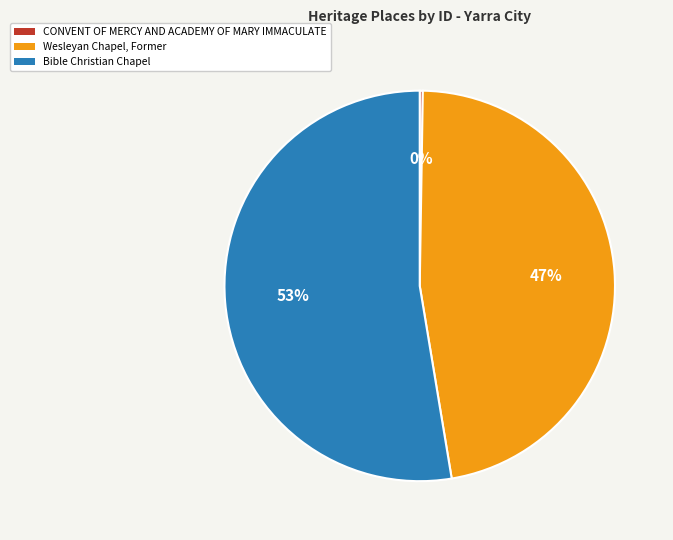

What is the ratio of the value at Wesleyan Chapel, Former to the value at Bible Christian Chapel?

0.9